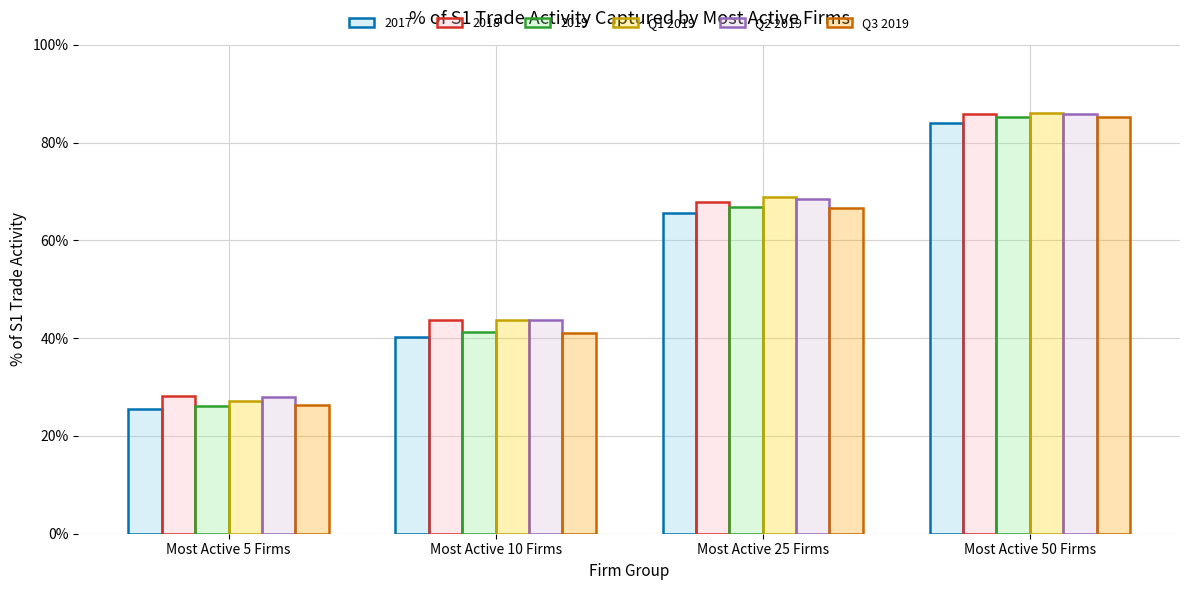

How many Q2 2019 values are between 0 and 1?

4